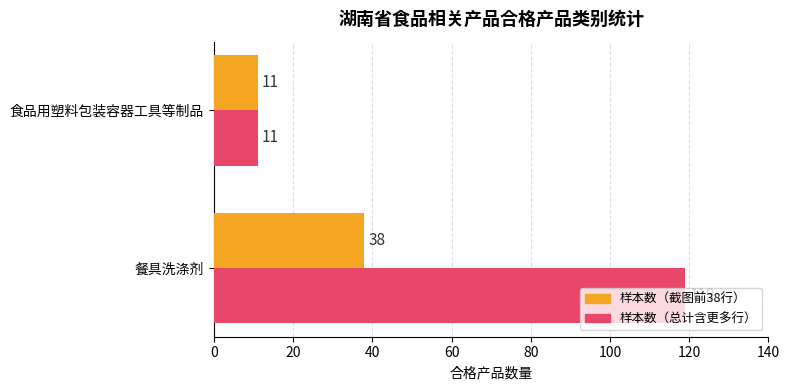

What is the spread (max minus min) of values at 餐具洗涤剂?

81